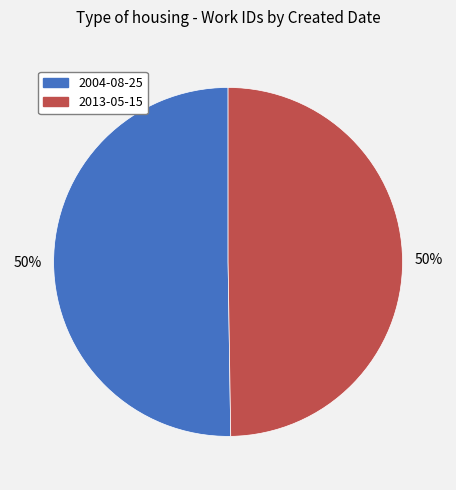

To the nearest percent, what is the combined percentage of 2013-05-15 and 2004-08-25?

100%